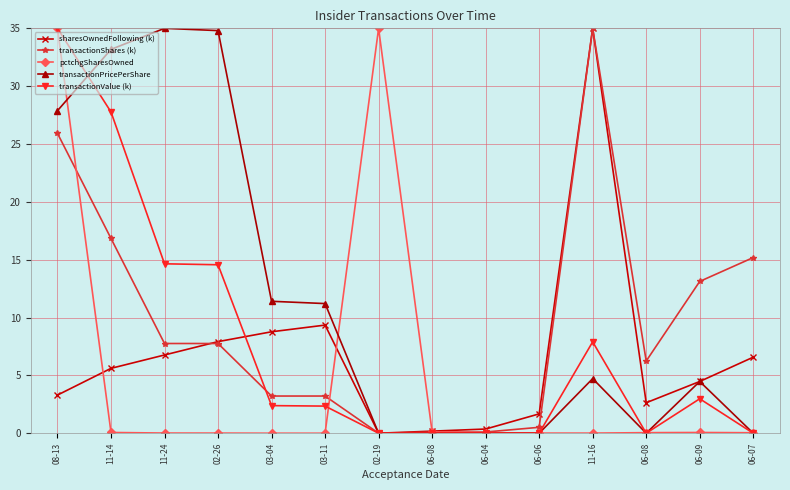

How many data points does each series have?

14